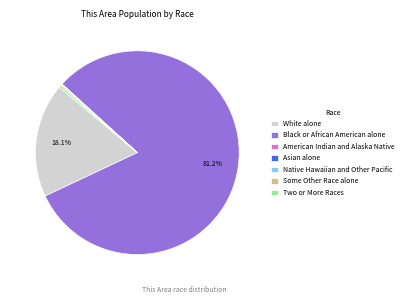

Does Two or More Races represent more than half of the total?

No